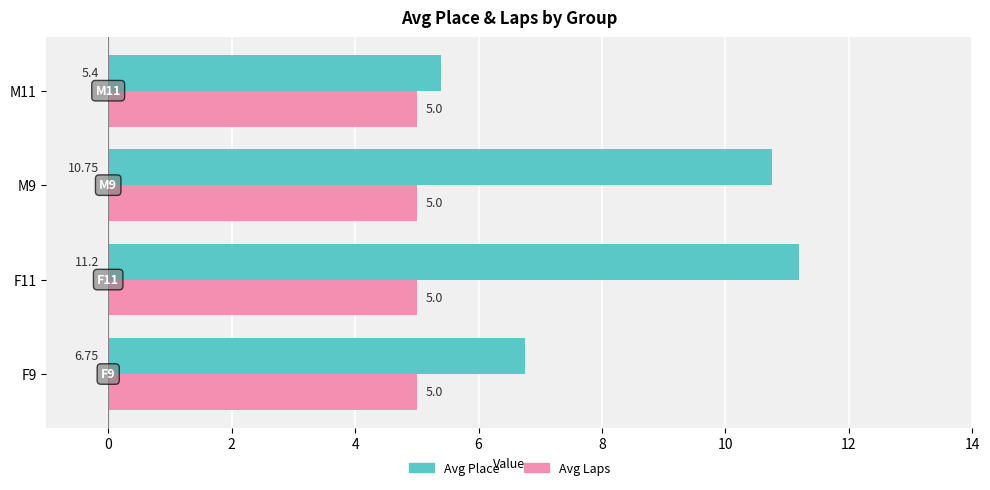

At which category is the sum across all series the highest?

F11